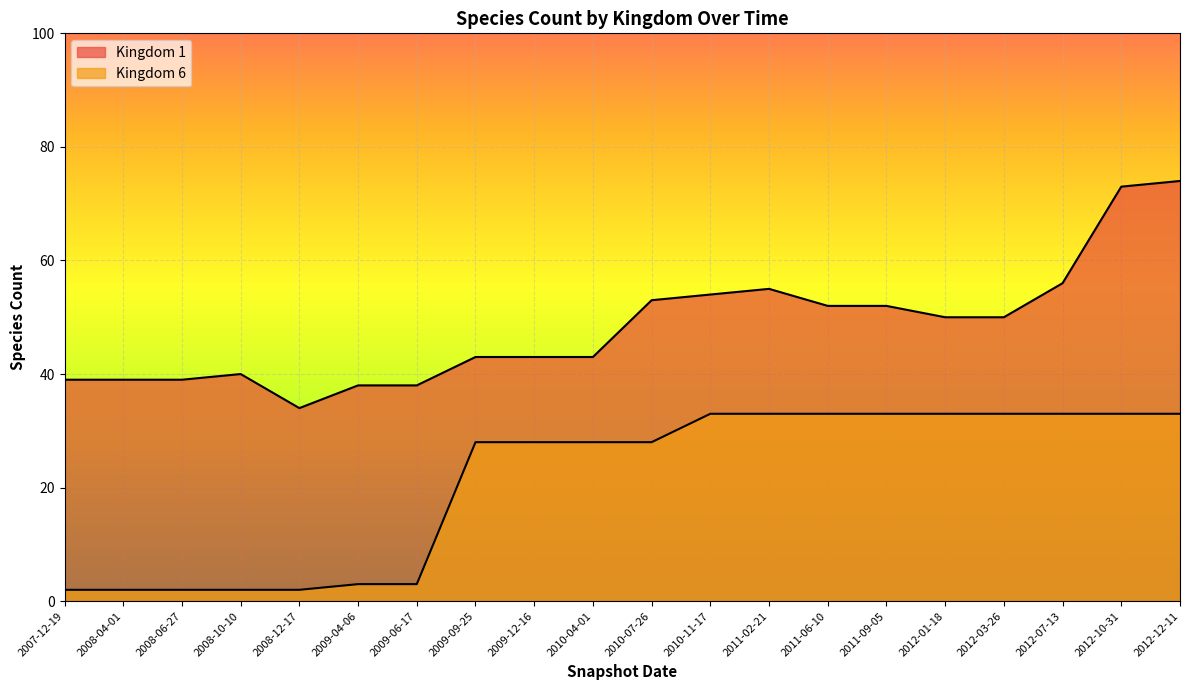

What are all the series names shown in the legend?

Kingdom 1, Kingdom 6